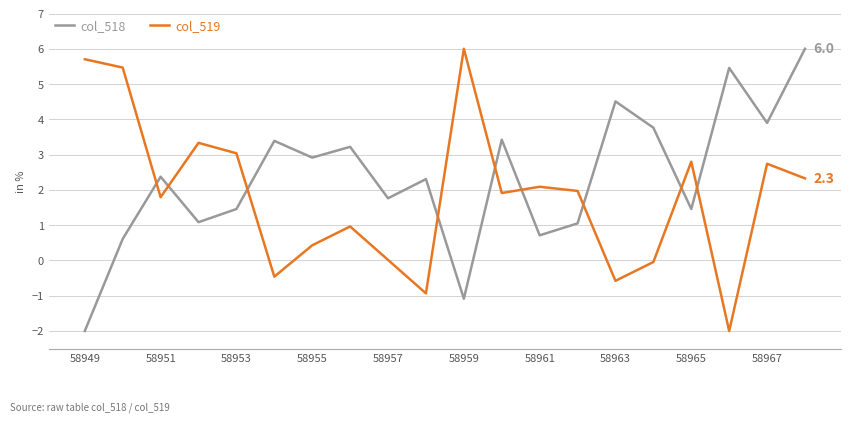

List the series in order of their overall mean, lowest first.

col_519, col_518